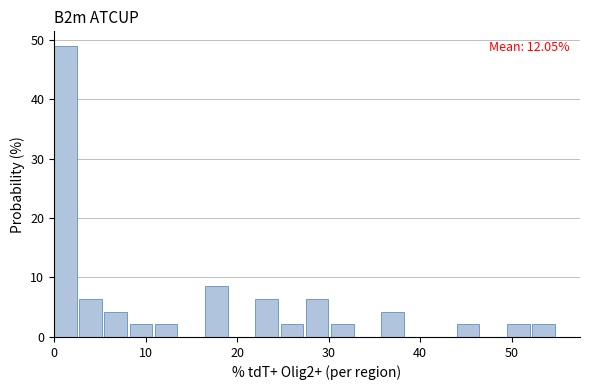

Around what value on the x-axis is the tallest bar? Give the approximate position of its centre, as read against the axis.

1